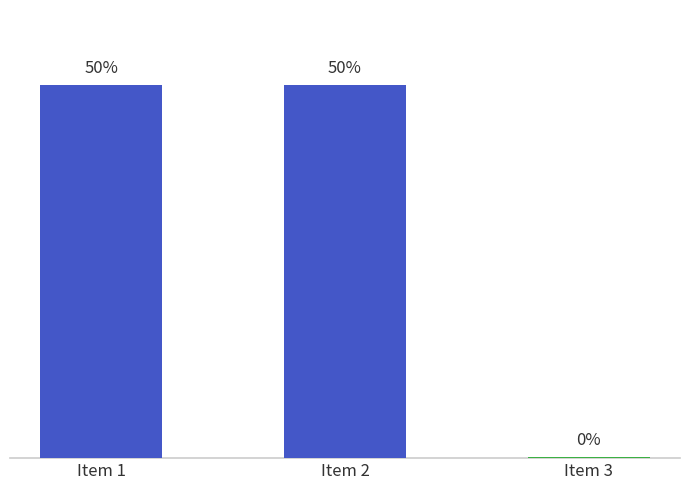

Does the chart contain any negative values?

No